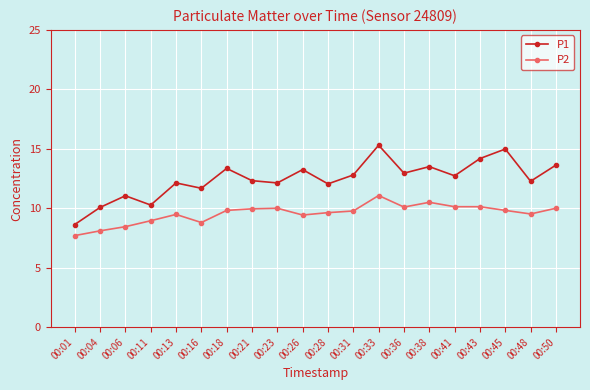

At which label does P1 reach its peak?

00:33